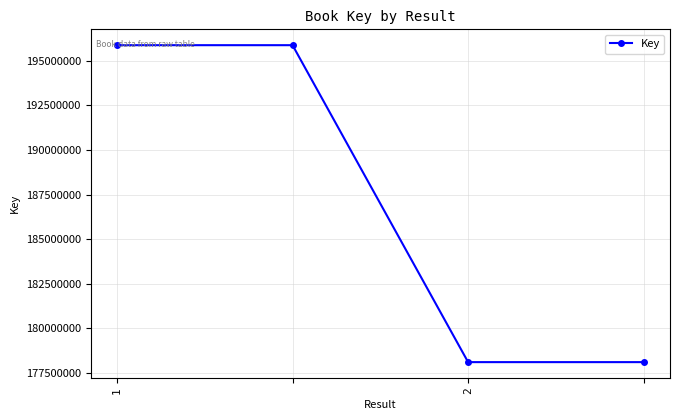

What is the smallest value displayed?

178090662